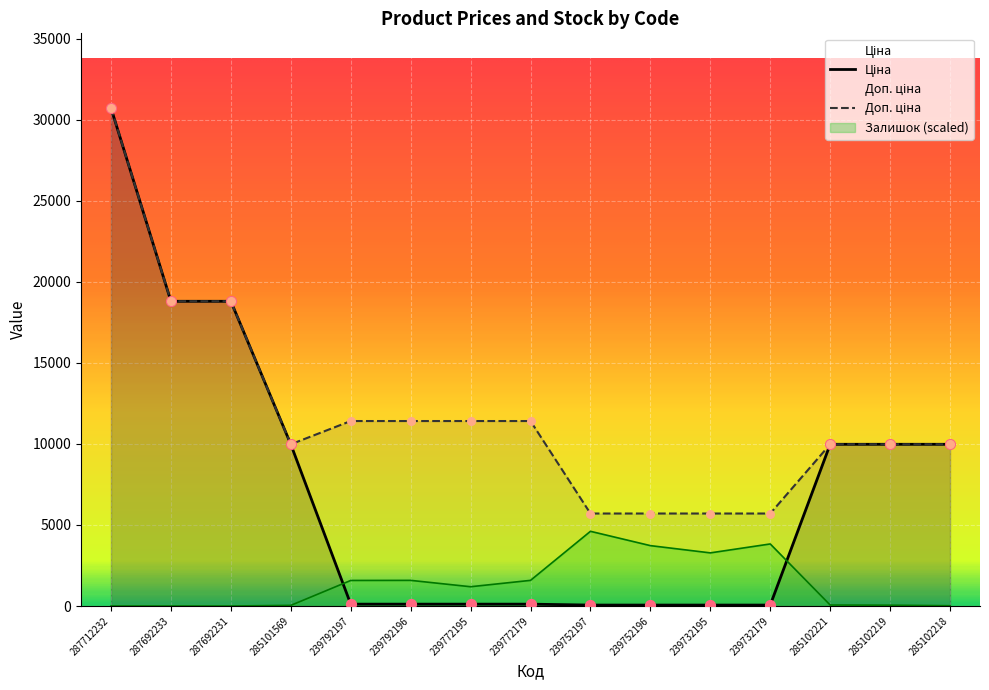

Which series has the largest total across all categories?

Доп. ціна